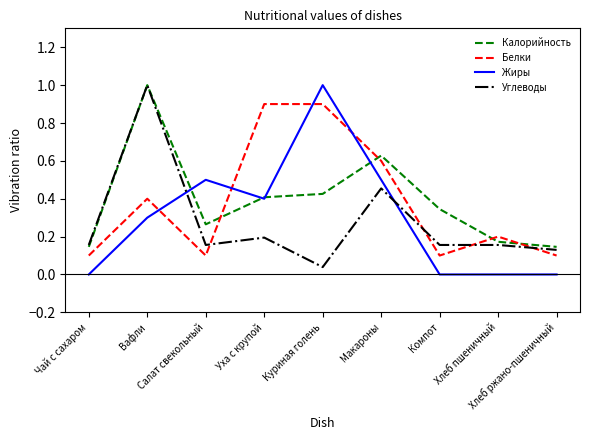

What is the spread (max minus min) of values at Уха с крупой?

0.7